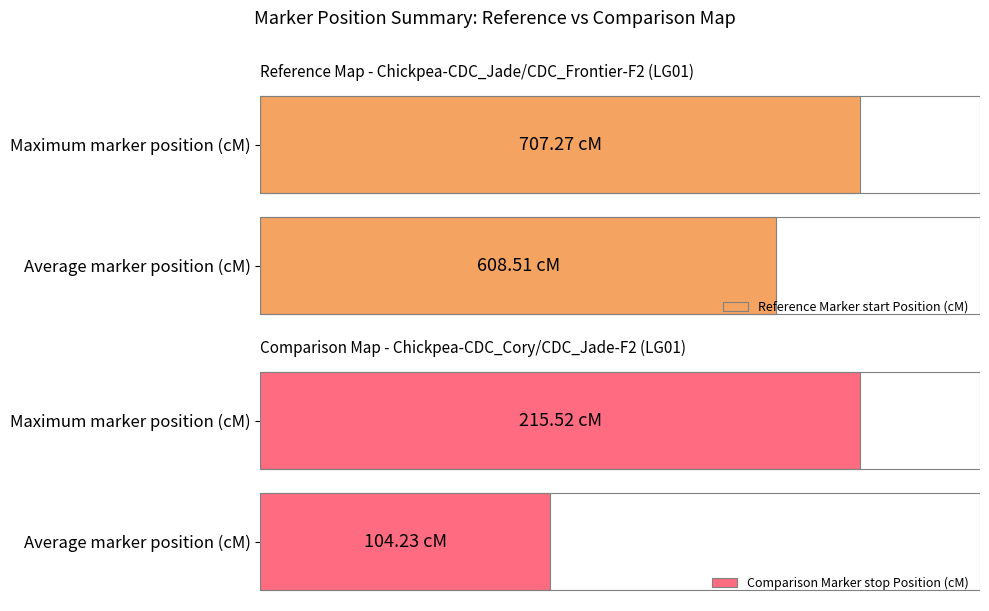

The value of Reference Marker start Position (cM) at Average marker position (cM) is 608.5. True or false?

True